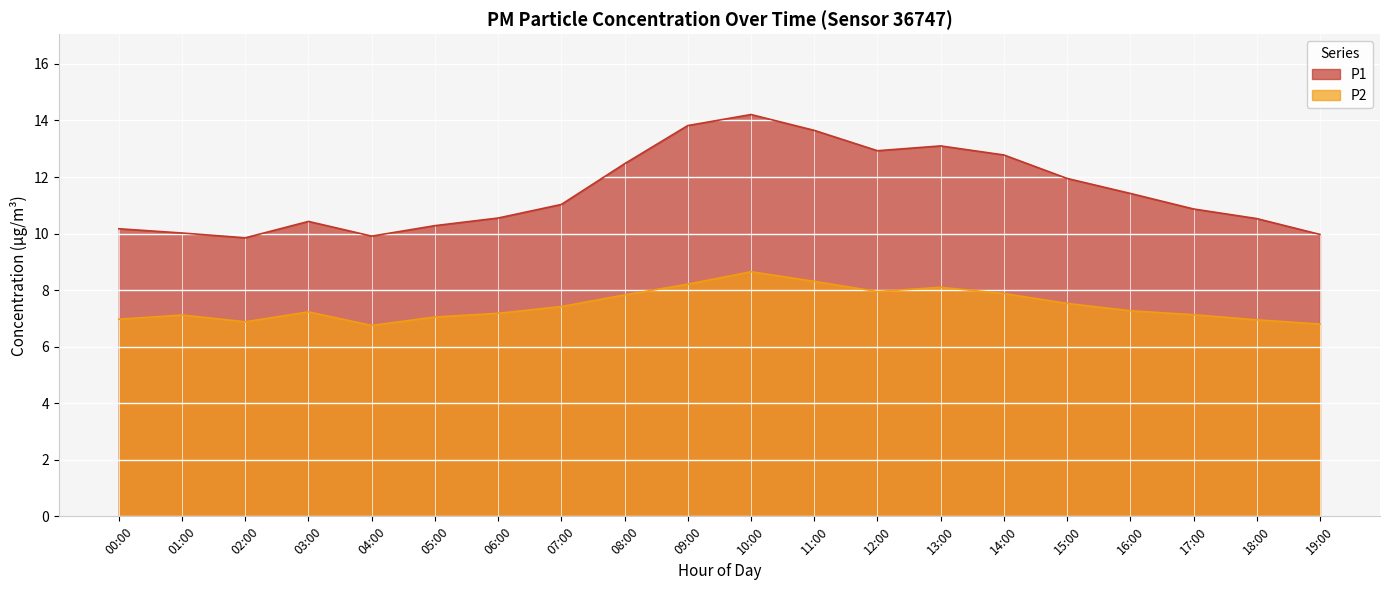

At which label is P1 closest to 12?

15:00